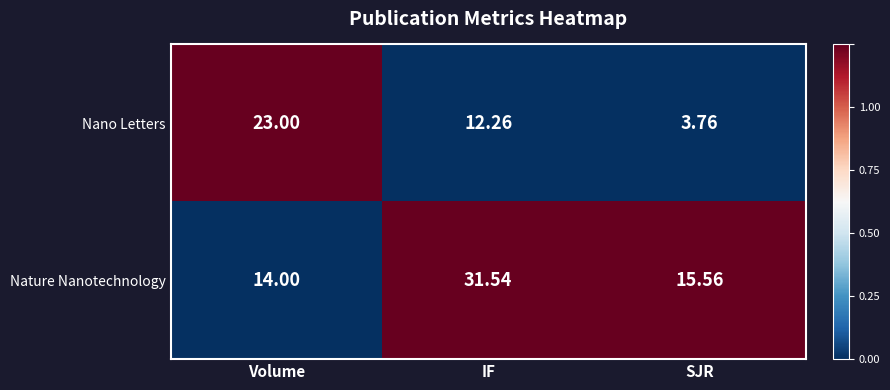

List the series in order of their overall mean, lowest first.

Nano Letters, Nature Nanotechnology